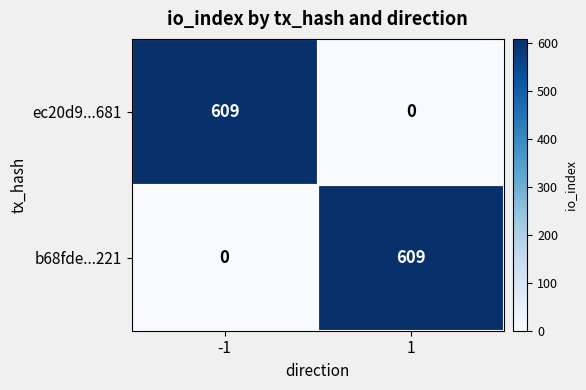

What is the difference between the maximum and minimum values in the ec20d9...681 series?

609